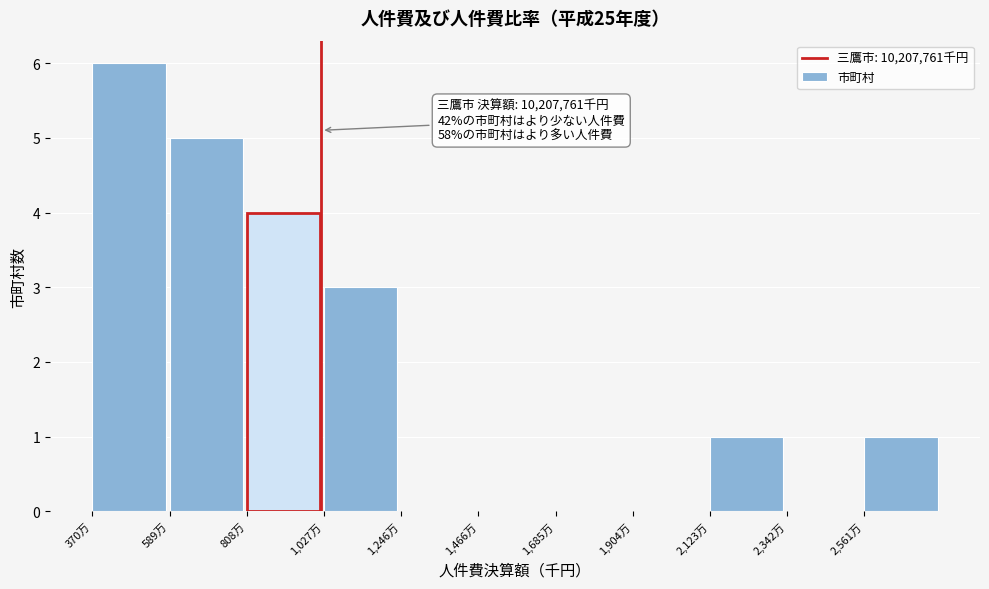

Reading left to right, extract all data points from this chart.

370万=6	589万=5	808万=4	1,027万=3	1,246万=0	1,466万=0	1,685万=0	1,904万=0	2,123万=1	2,342万=0	2,561万=1